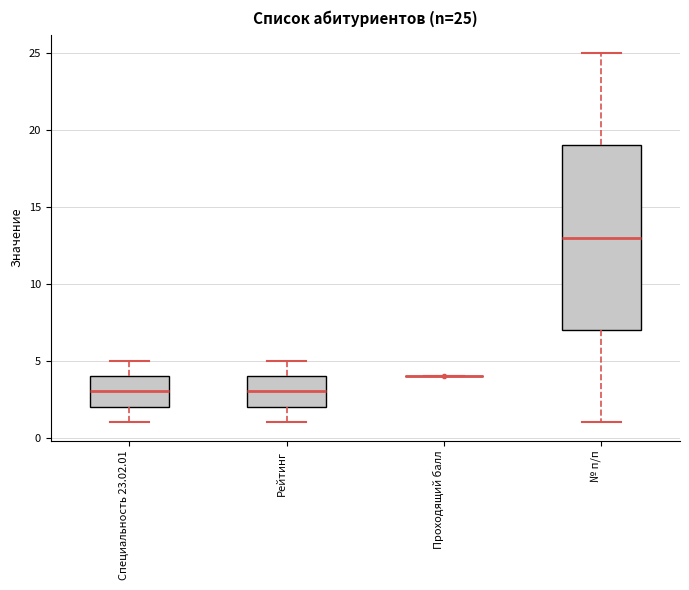

Which box is the tallest, from its lower edge to its upper edge?

№ п/п